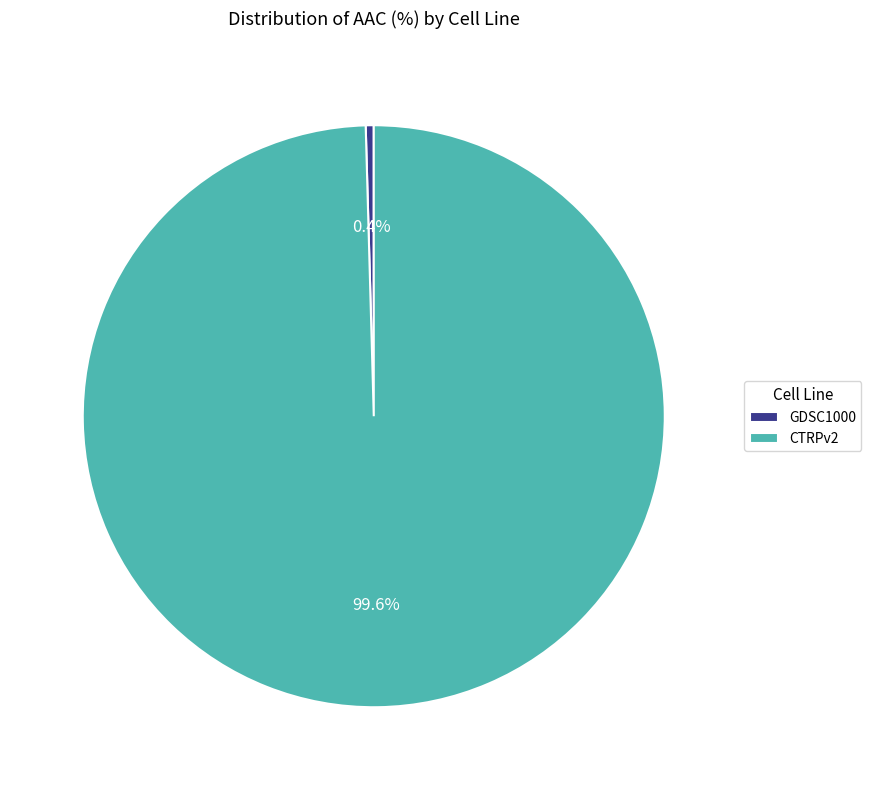

Combined, do GDSC1000 and CTRPv2 account for over 50%?

Yes